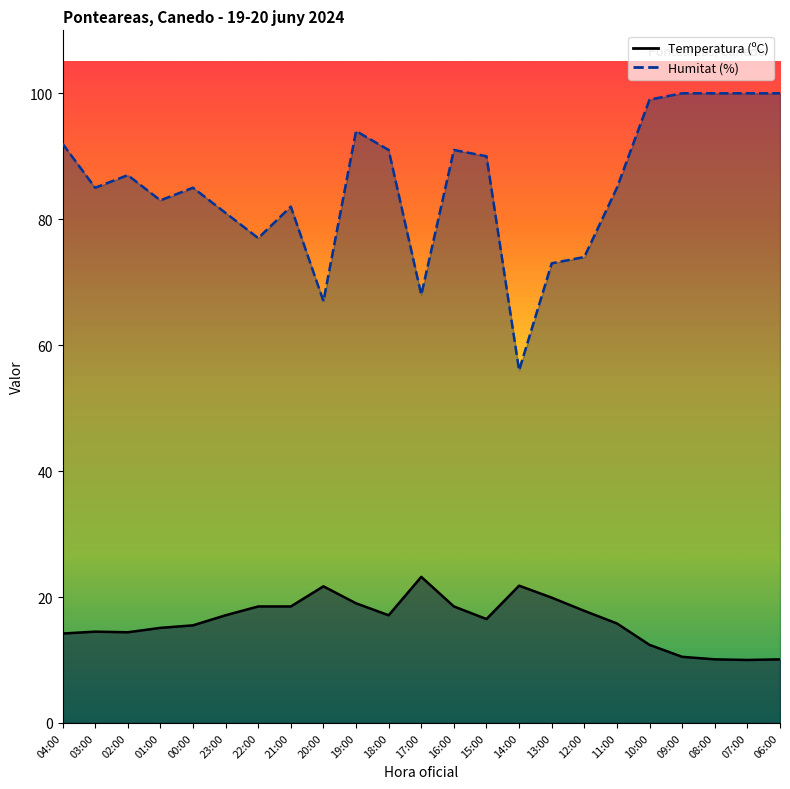

What is the difference between the maximum and minimum values in the Humitat (%) series?

44.0